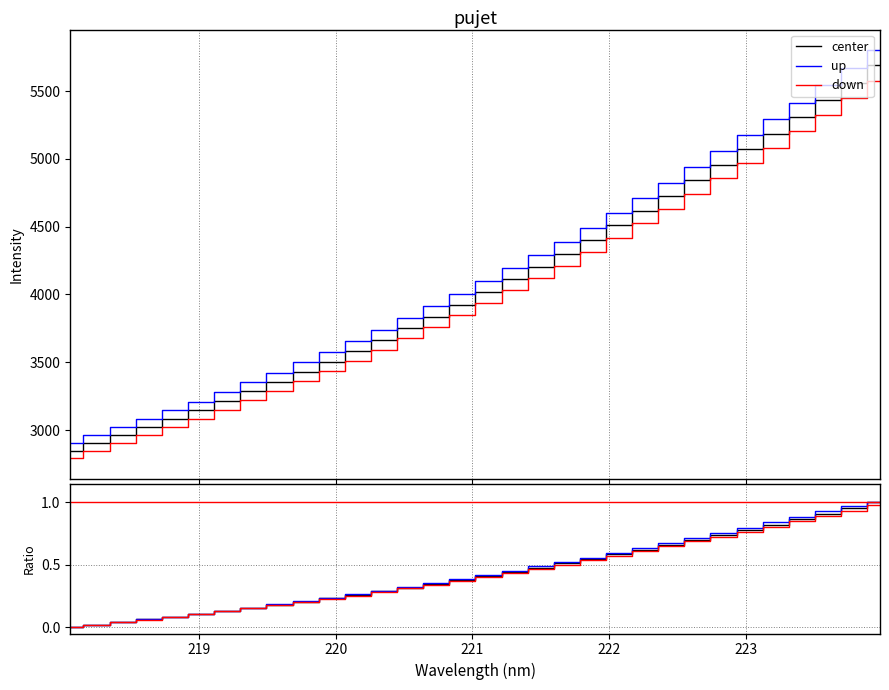

Is the value of up at 14 greater than the value of down at 20?

No